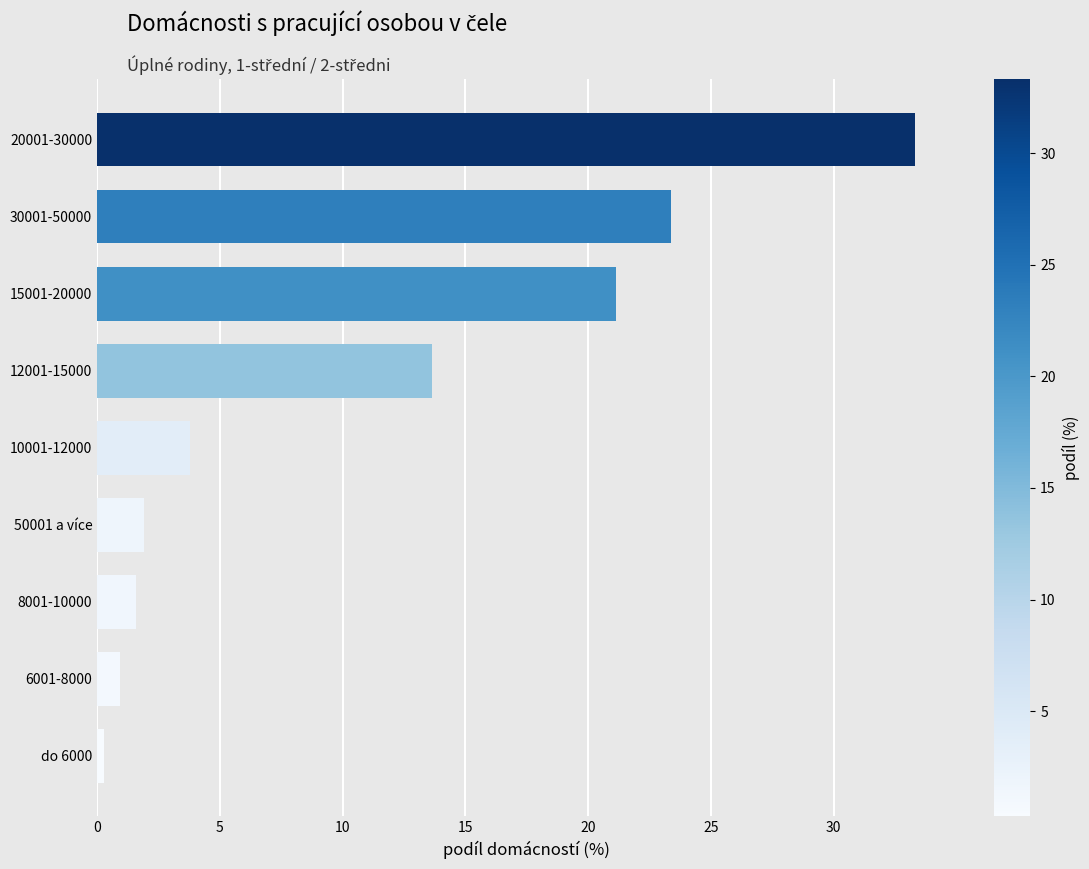

What is the difference between the maximum and minimum values?

33.0